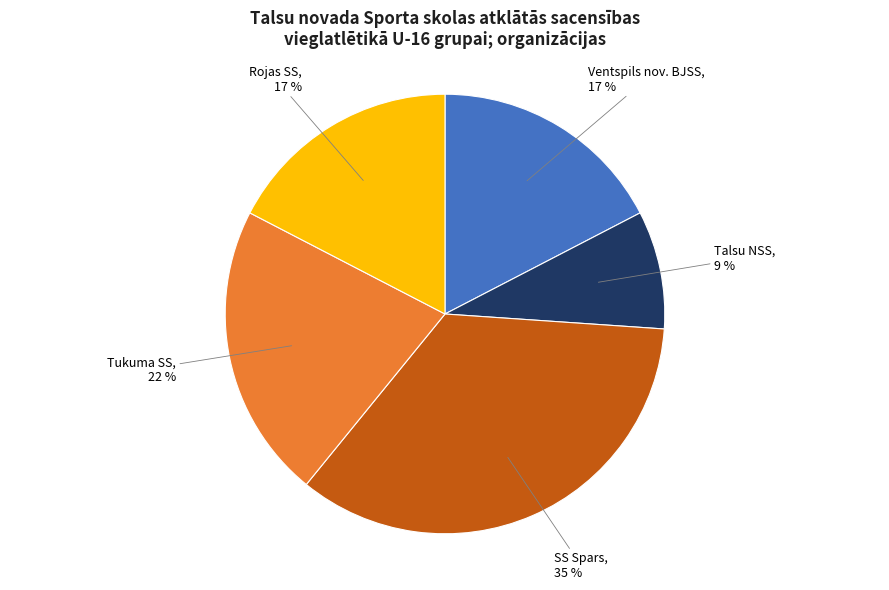

How many segments does this pie chart have?

5